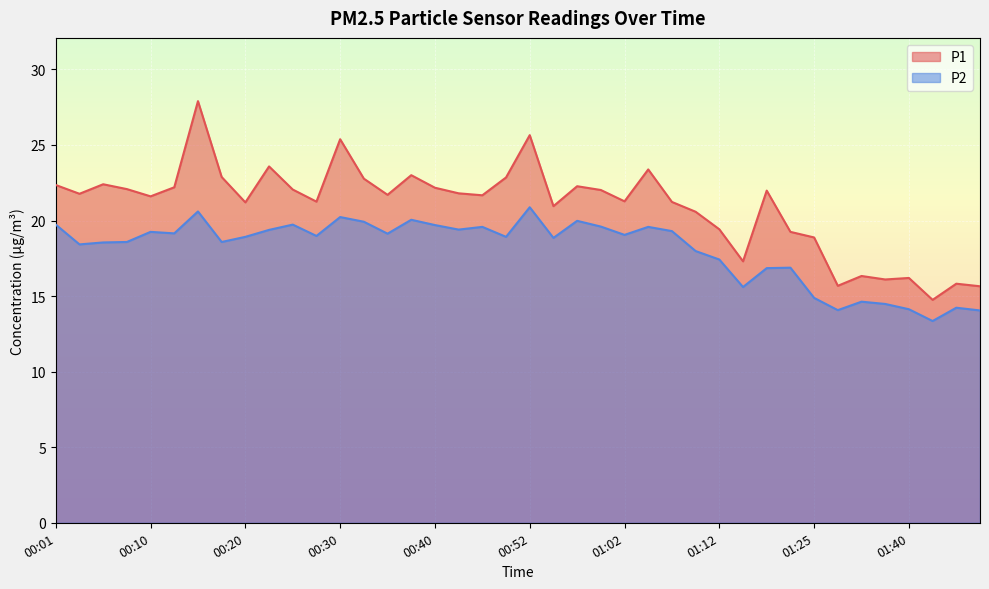

At which category does the chart reach its peak across all series?

00:15